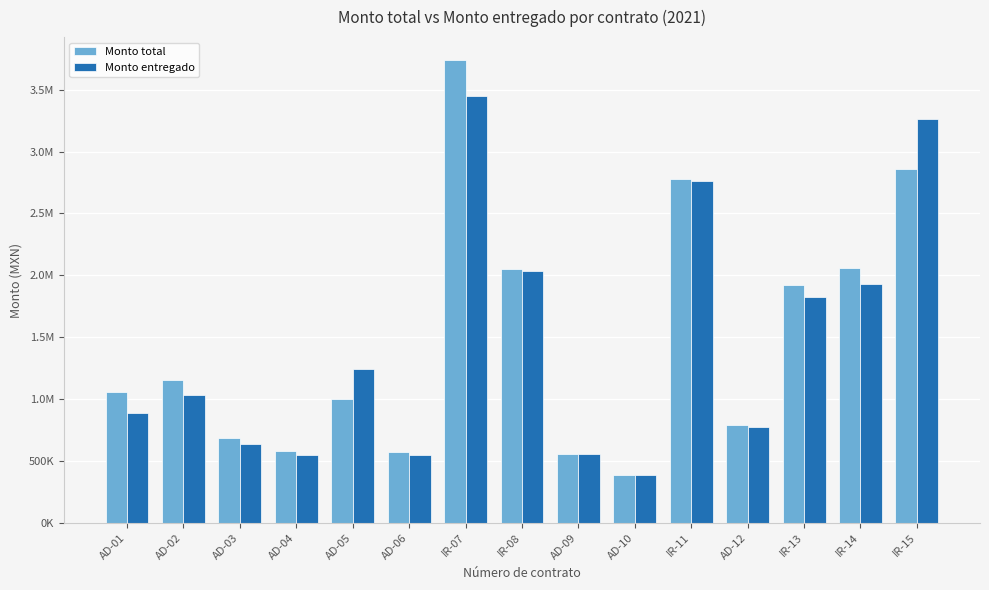

Are the bars horizontal?

No